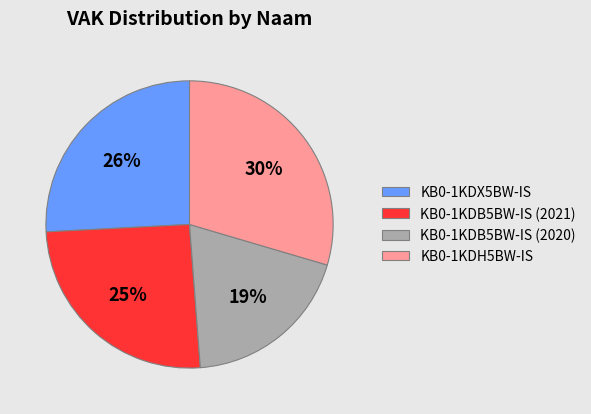

Does KB0-1KDB5BW-IS (2021) represent more than half of the total?

No